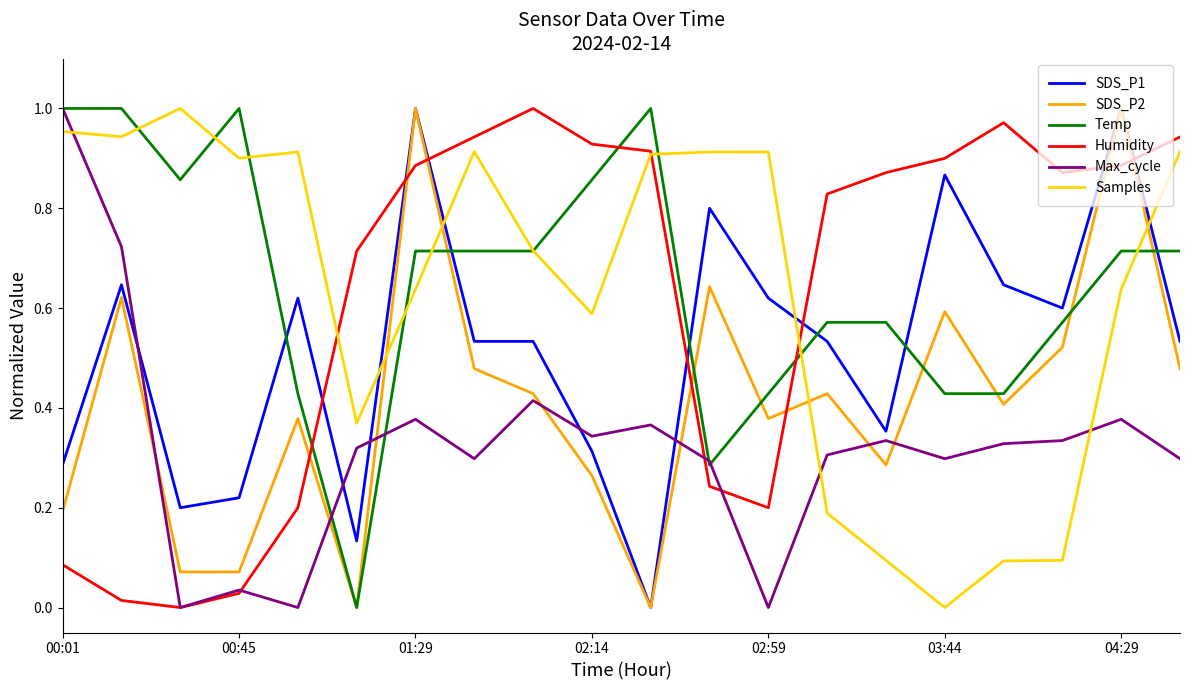

What is the sum of all SDS_P1 values?

10.4